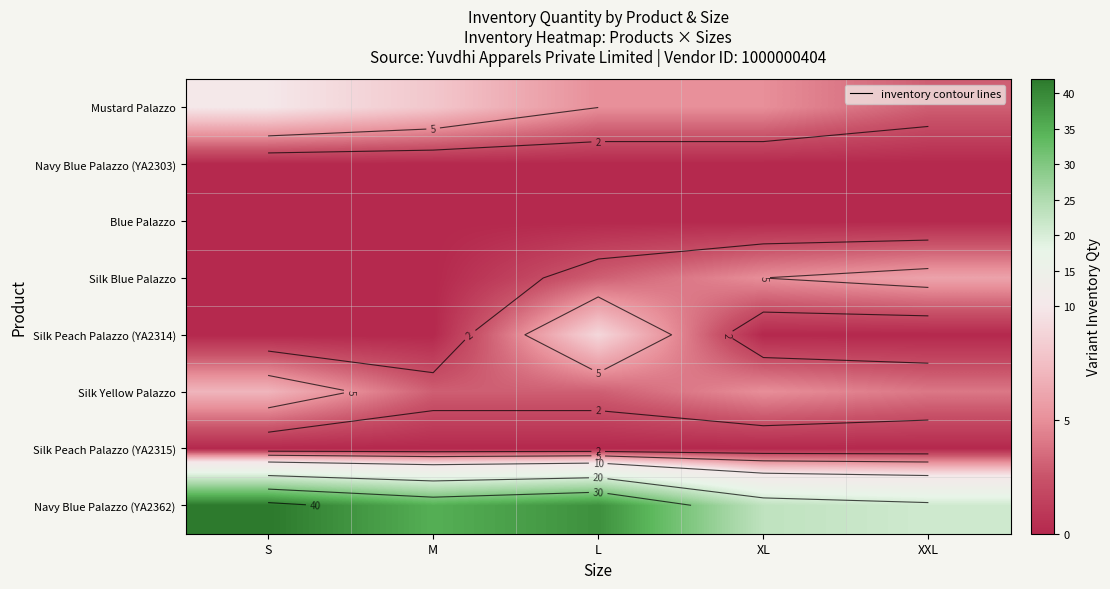

Between M and XL, which is larger?

M